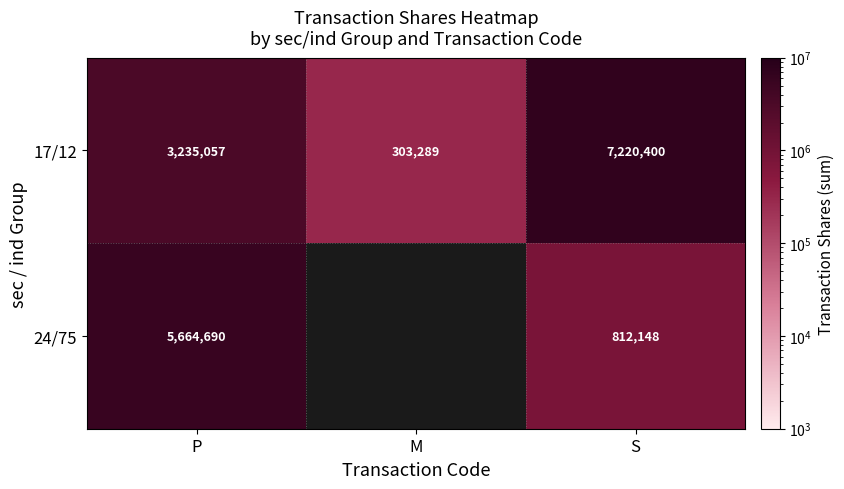

Count the 17/12 values in the range 303289 to 7220400.

3